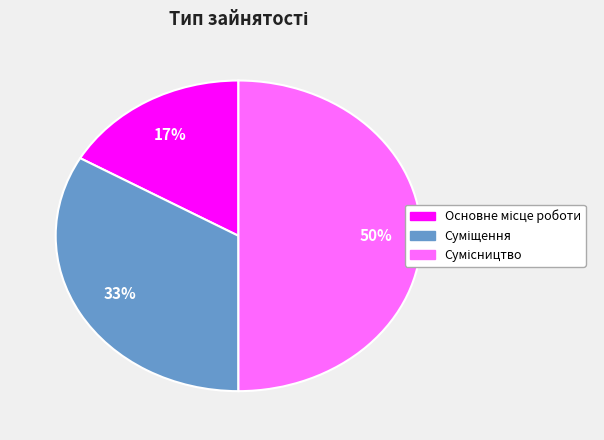

To the nearest percent, what is the difference between the largest and smallest slice percentages?

33%